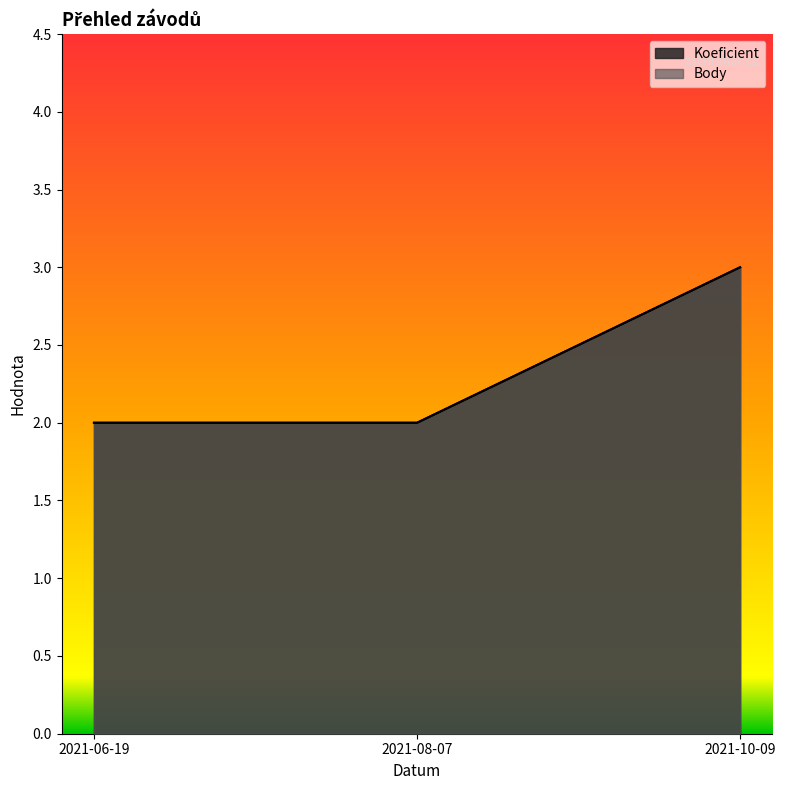

True or false: Koeficient has a value of 2 at 2021-06-19.

True